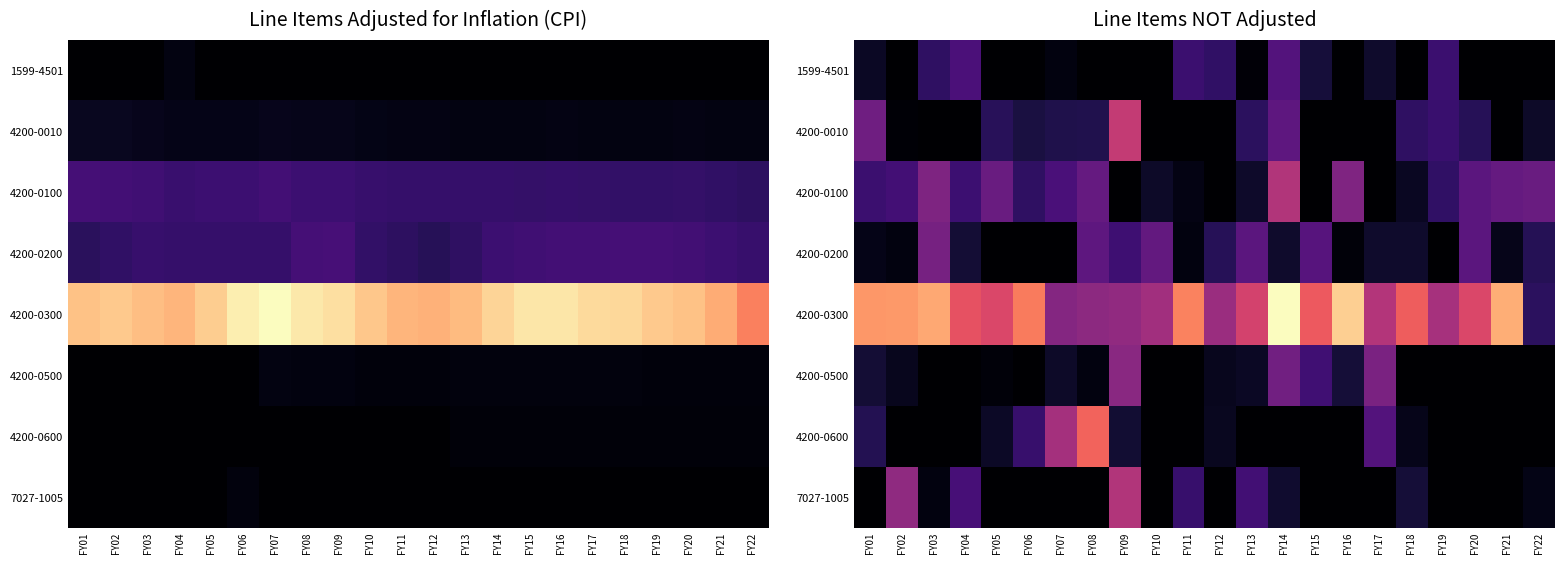

Which series has the widest spread of values?

4200-0300